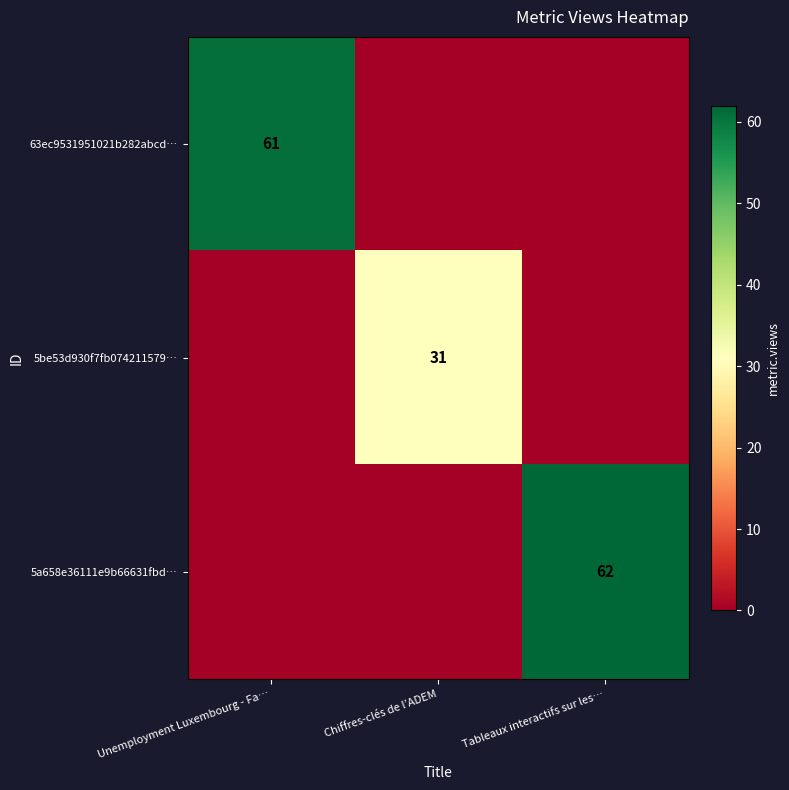

True or false: 5a658e36111e9b66631fbd… has a value of 62 at Tableaux interactifs sur les….

True